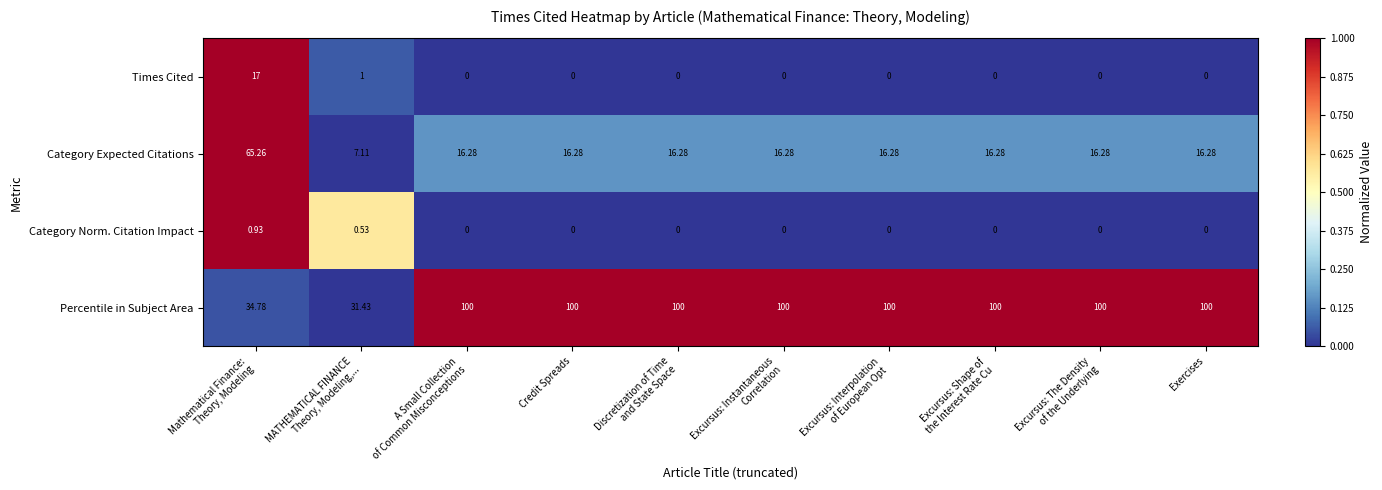

Which series has the largest total across all categories?

Percentile in Subject Area